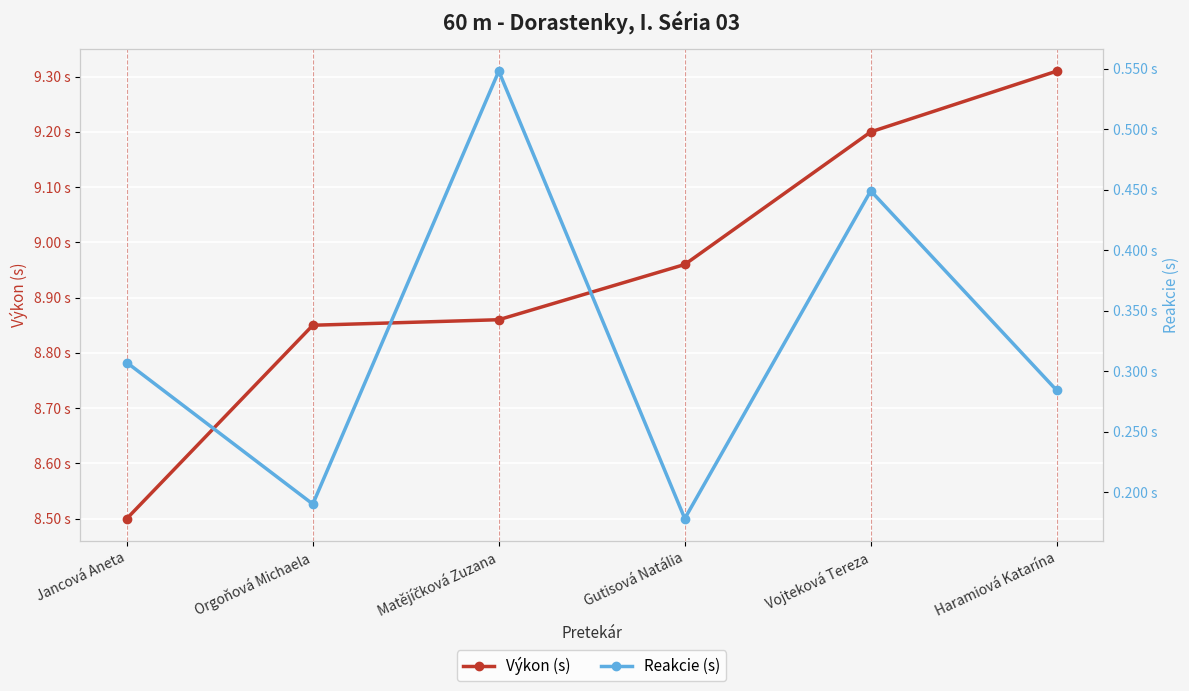

What are all the series names shown in the legend?

Výkon (s), Reakcie (s)